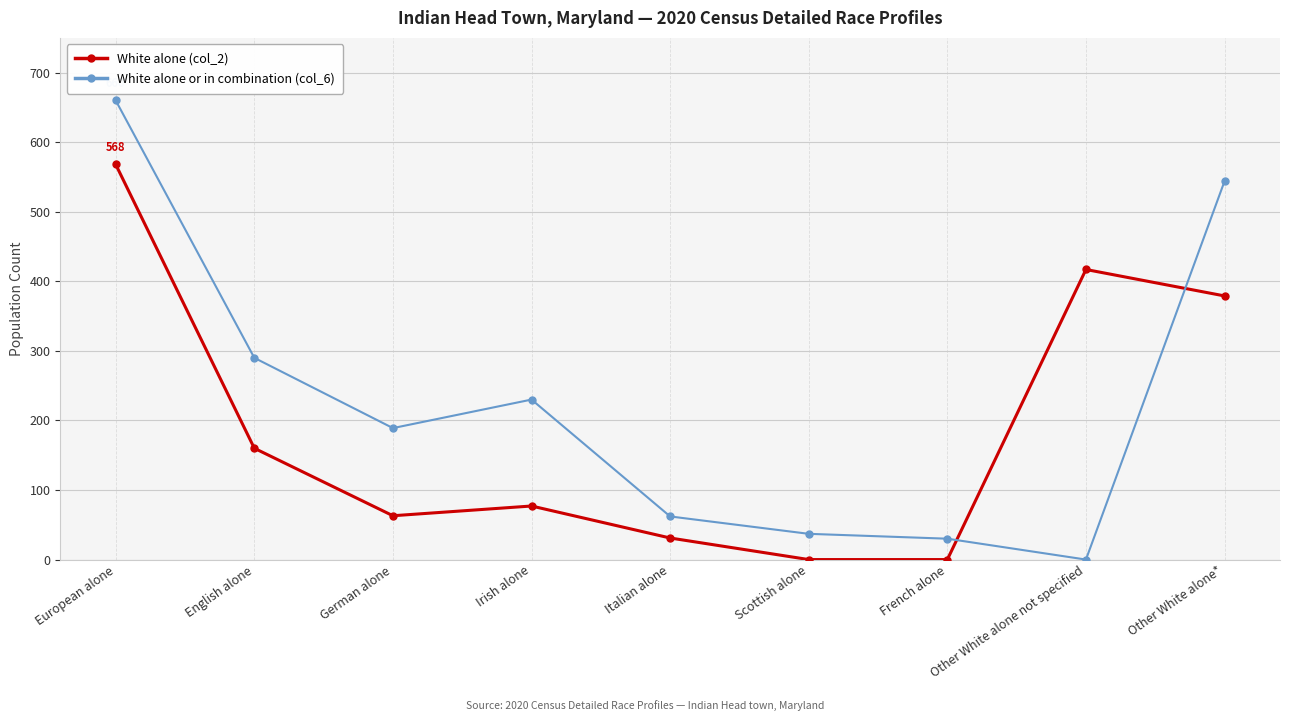

Where does the White alone or in combination (col_6) series first go above 189?

European alone